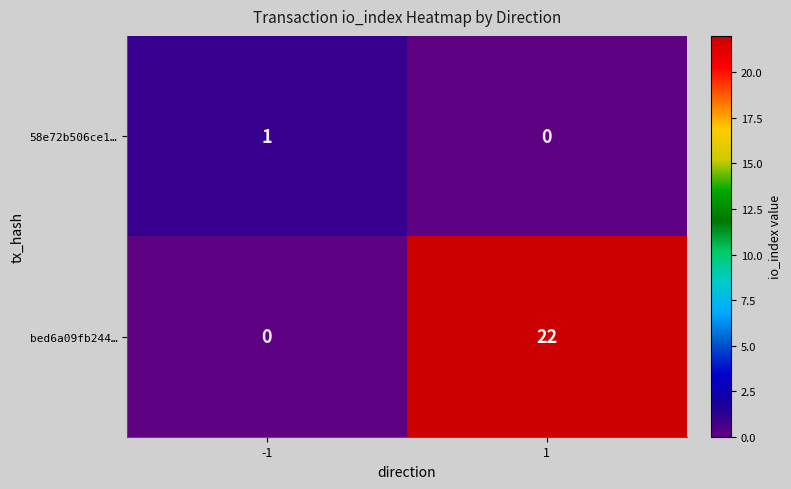

What is the greatest value displayed?

22